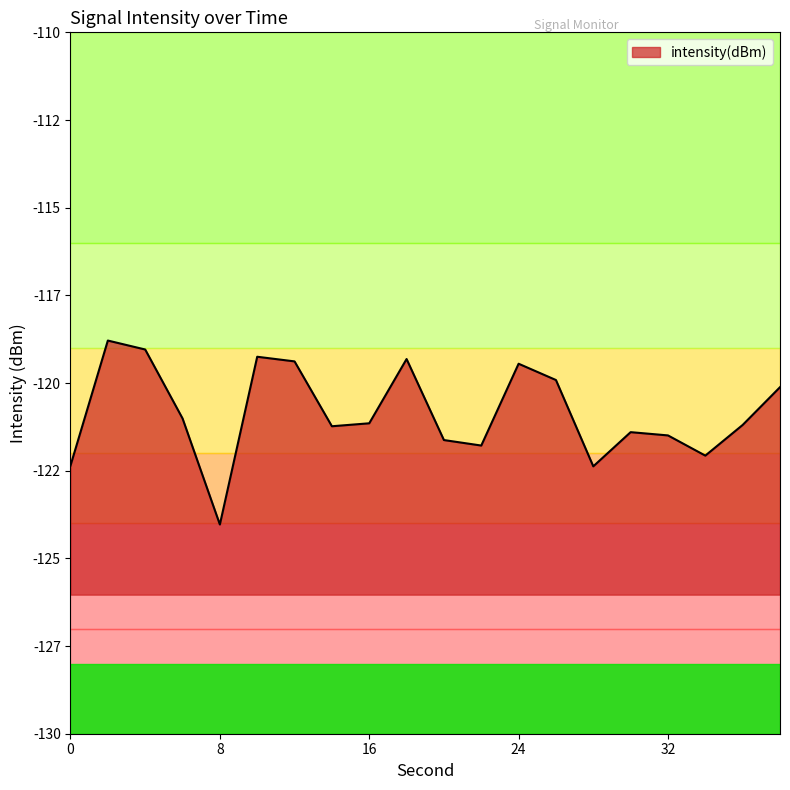

Between 22 and 6, which is larger?

6